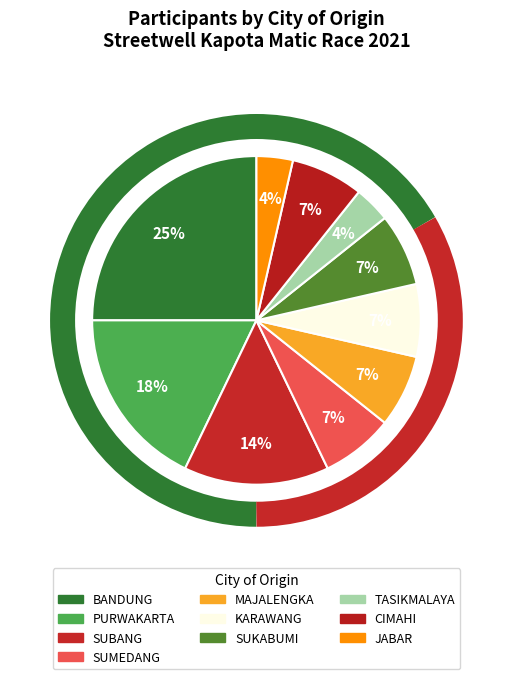

True or false: PURWAKARTA accounts for 18% of the total.

True